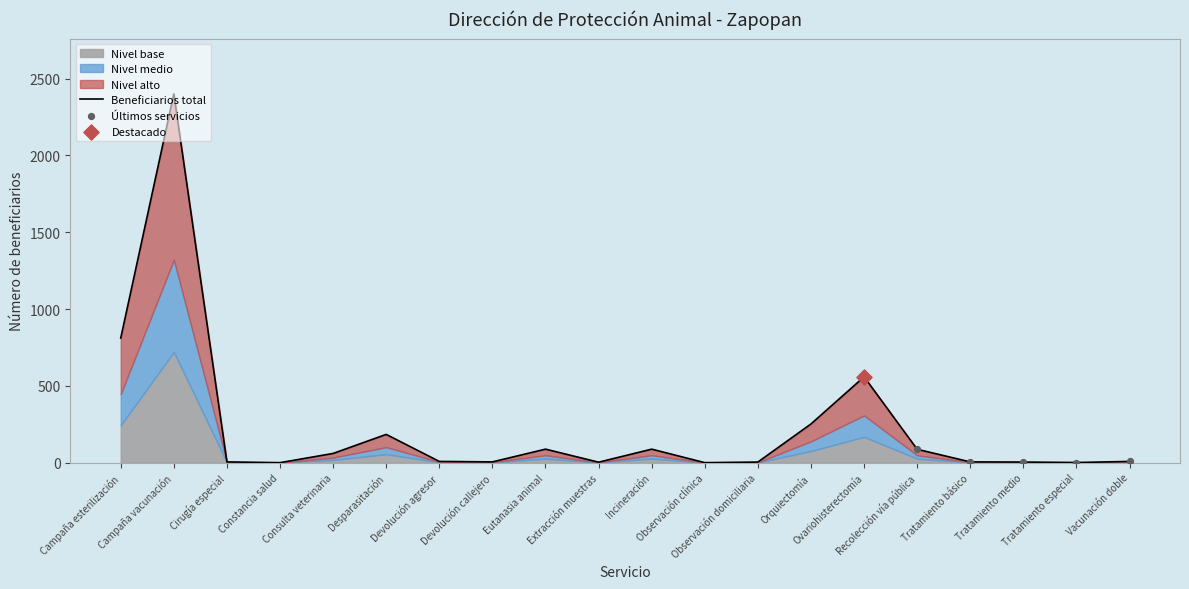

Which has a higher value, Incineración or Devolución callejero?

Incineración